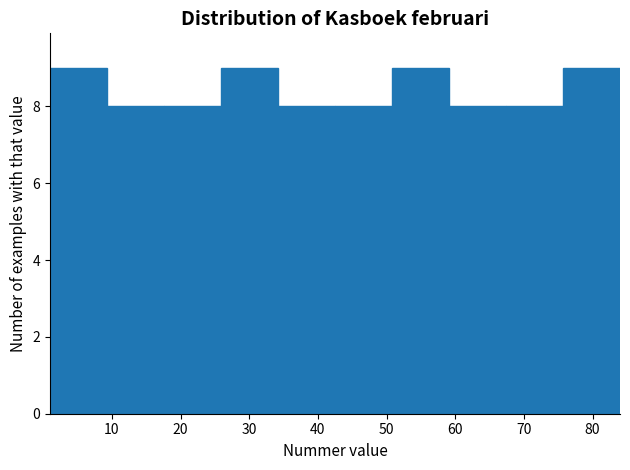

How tall is the bar that spans 9.3 to 17.6 on the x-axis? Neither the bar edges nor the heights are printed on the chart, so give them approximately, as read against the axes.

8